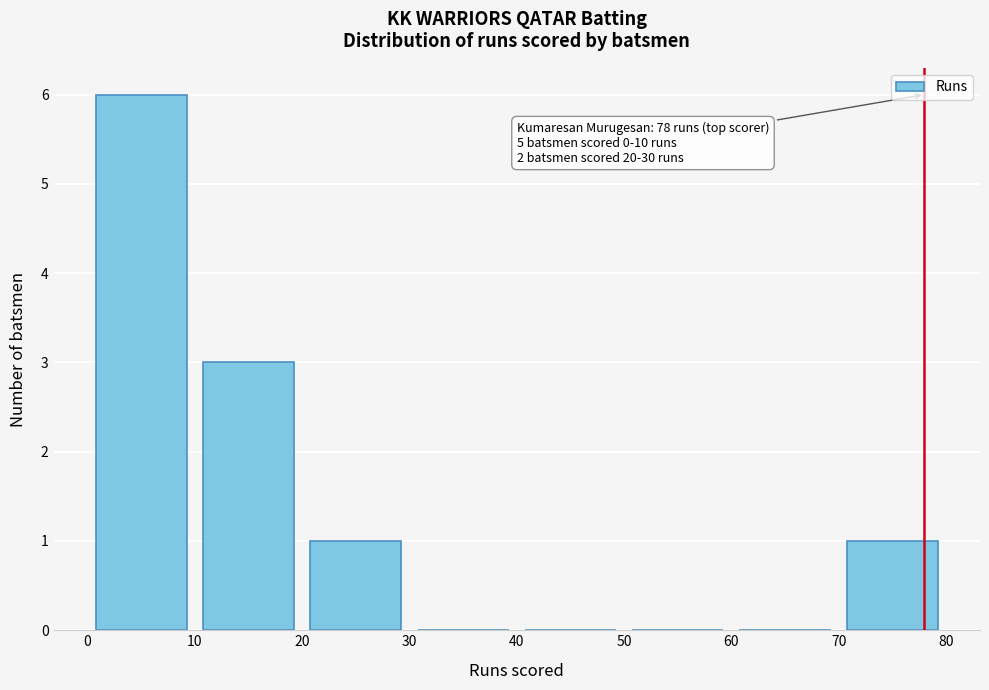

Over which range of the x-axis is the bar tallest?

0 to 10